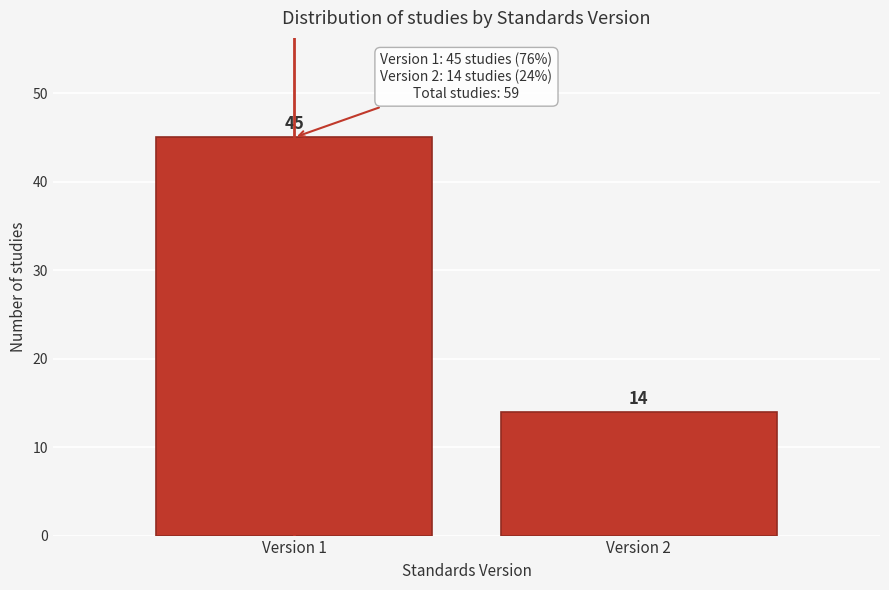

Reading left to right, list all the values displayed in this chart.

Version 1=45	Version 2=14